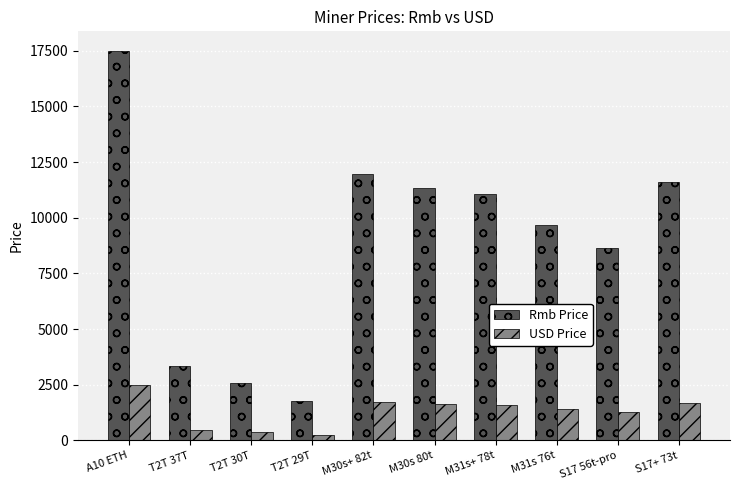

At which category does the chart reach its peak across all series?

A10 ETH